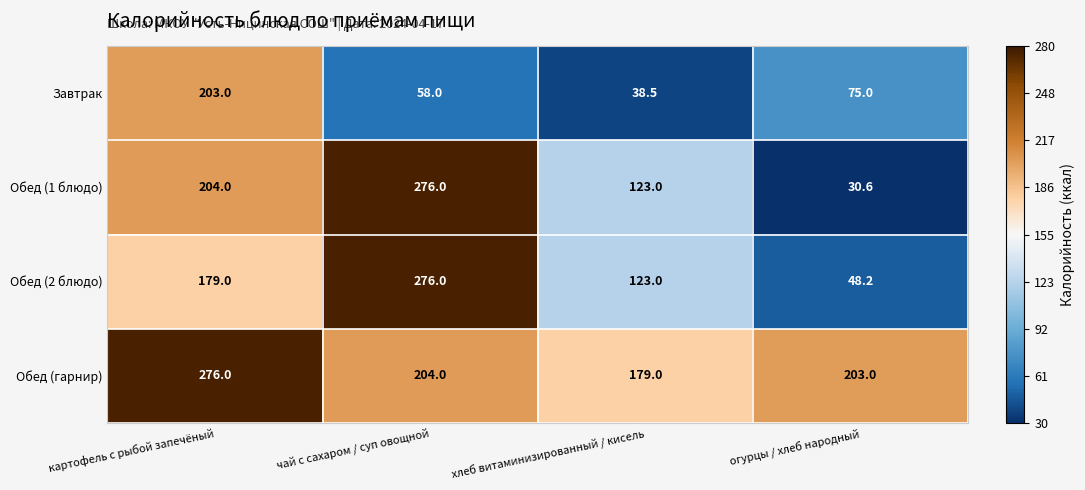

What is the maximum value shown in the chart?

276.0